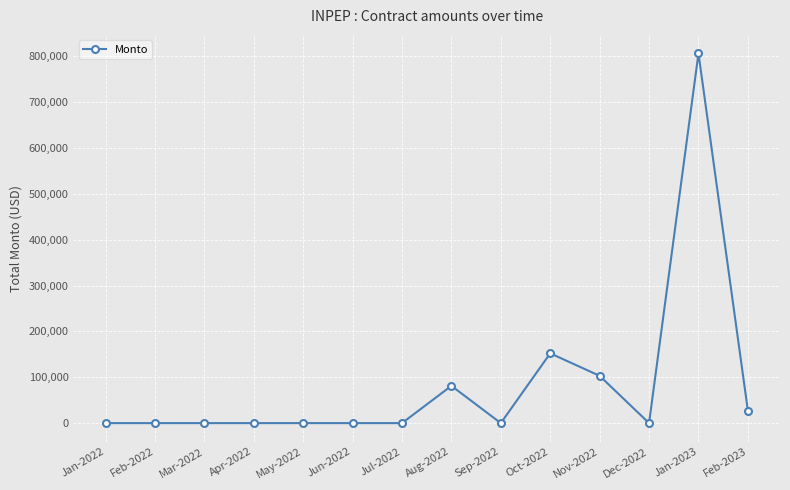

How many lines are shown in the chart?

1